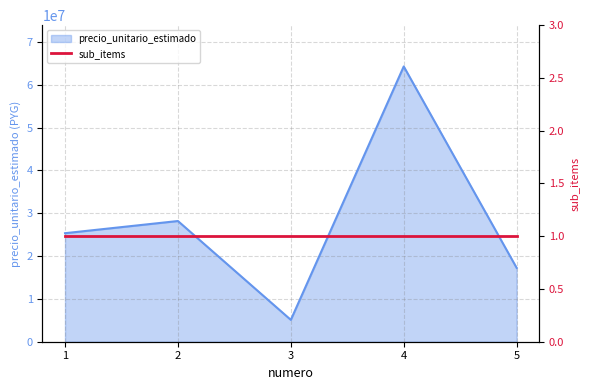

What is the smallest value displayed?

5104000